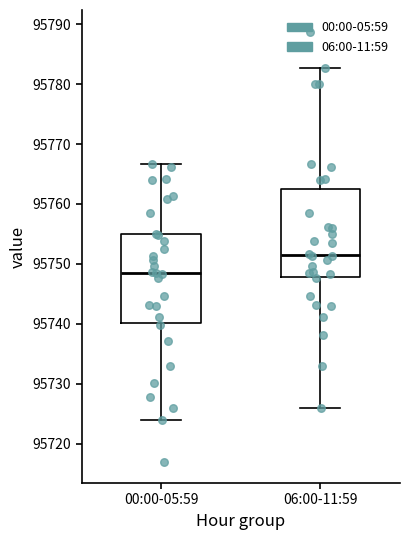

Where does the median line of the box for 06:00-11:59 sit on the y-axis? The values are not printed on the chart, so give them approximately, as read against the axis.

95751